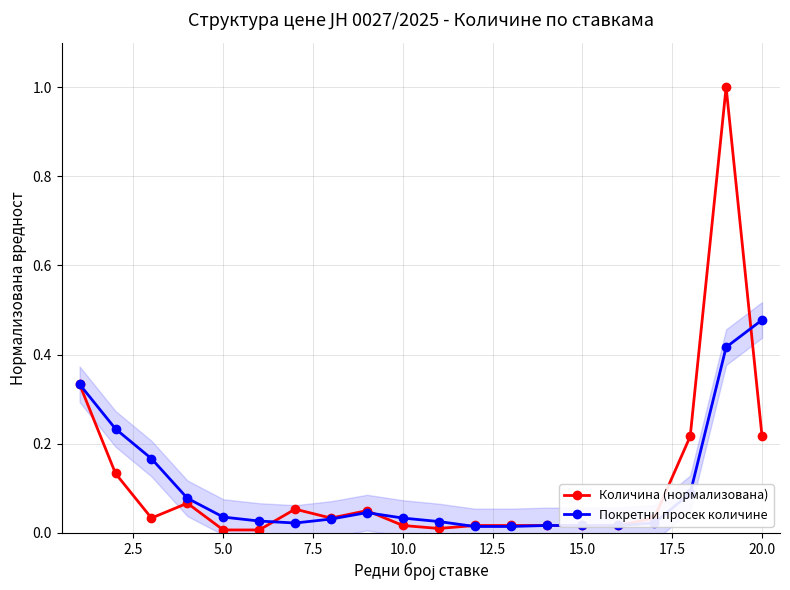

Which series has the largest total across all categories?

Количина (нормализована)